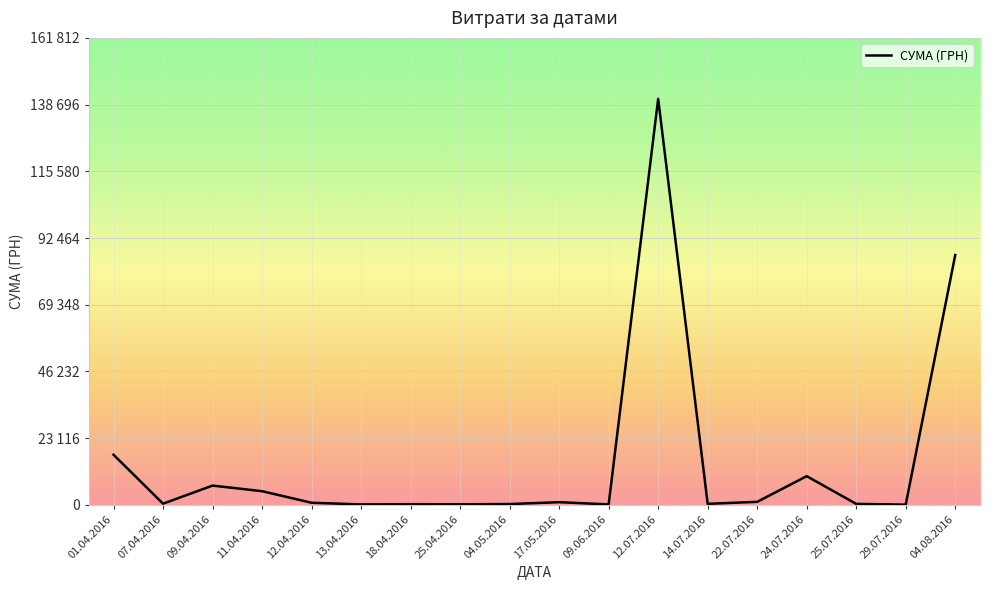

At which label does the data first exceed 751?

01.04.2016